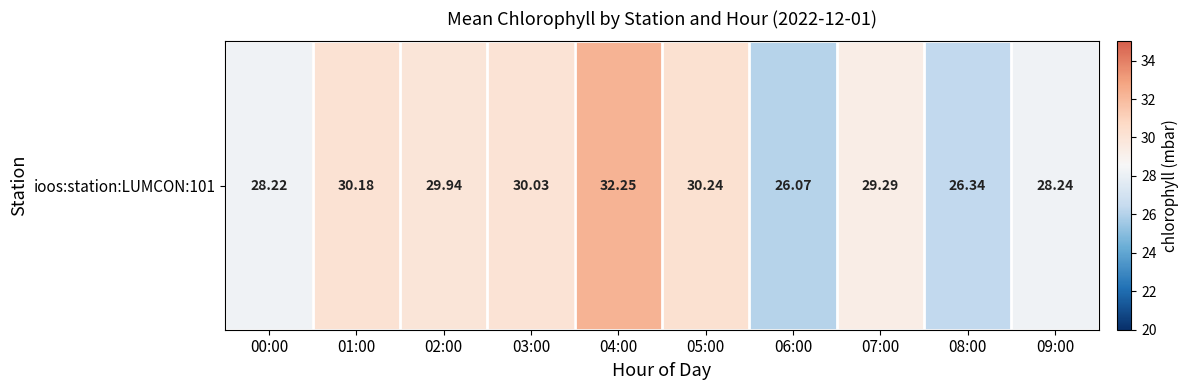

Count the number of values greater than 29.

6